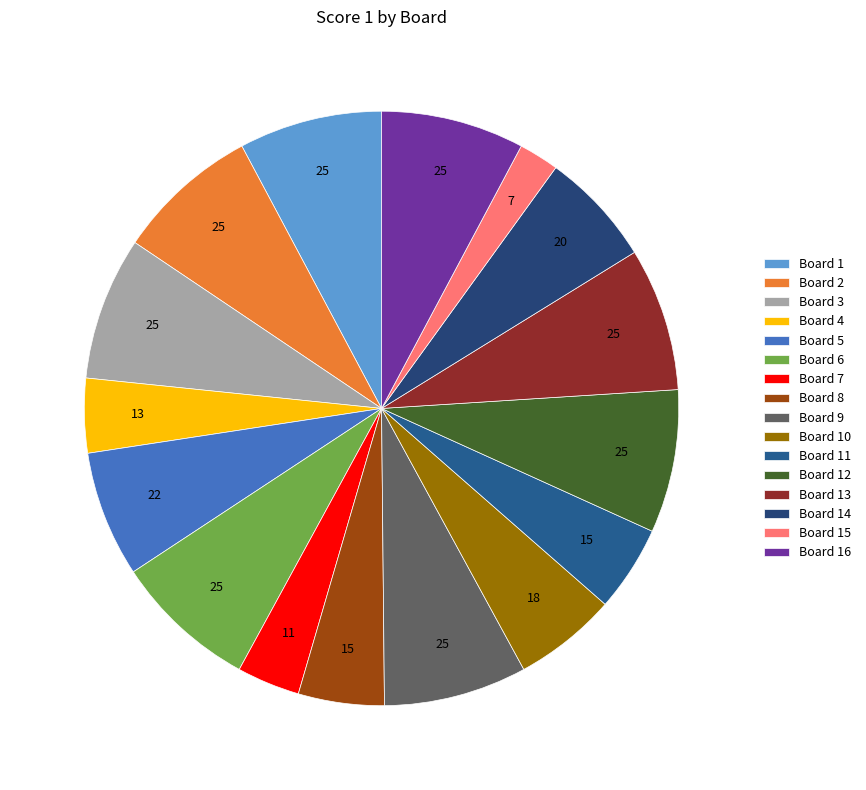

Count the number of slices in the pie.

16